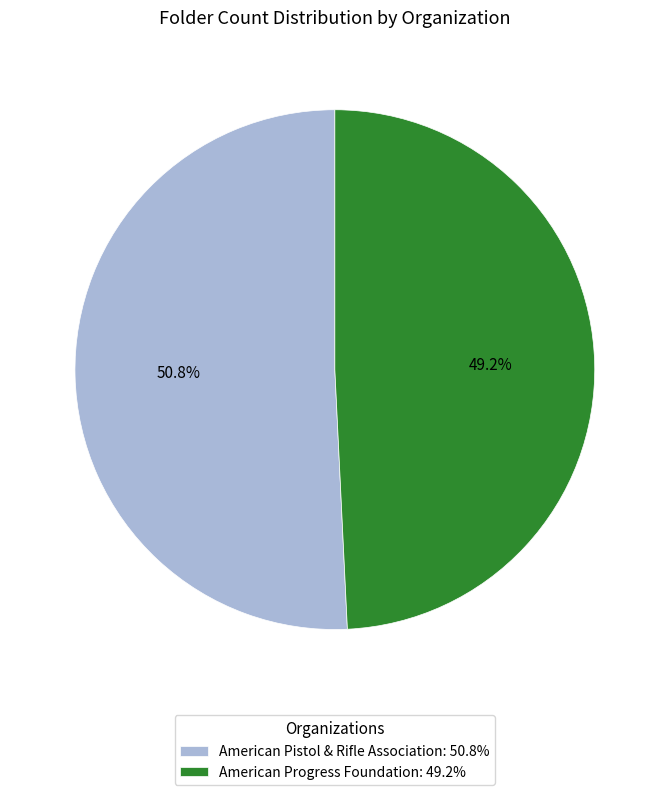

How many slices are in this pie chart?

2